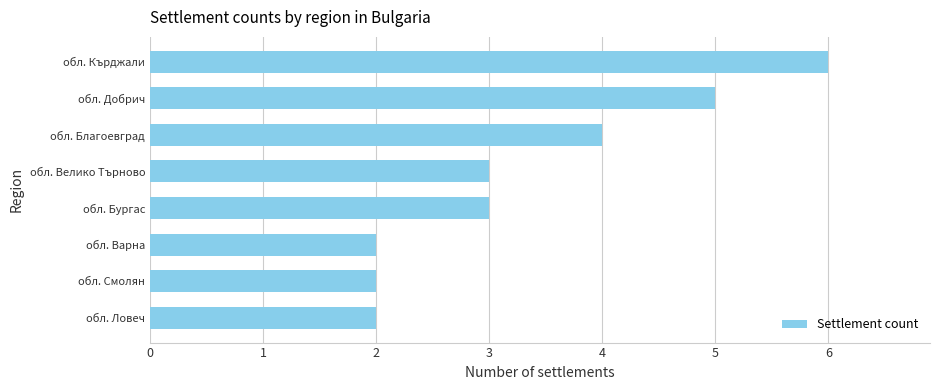

What value does the data have at обл. Кърджали?

6